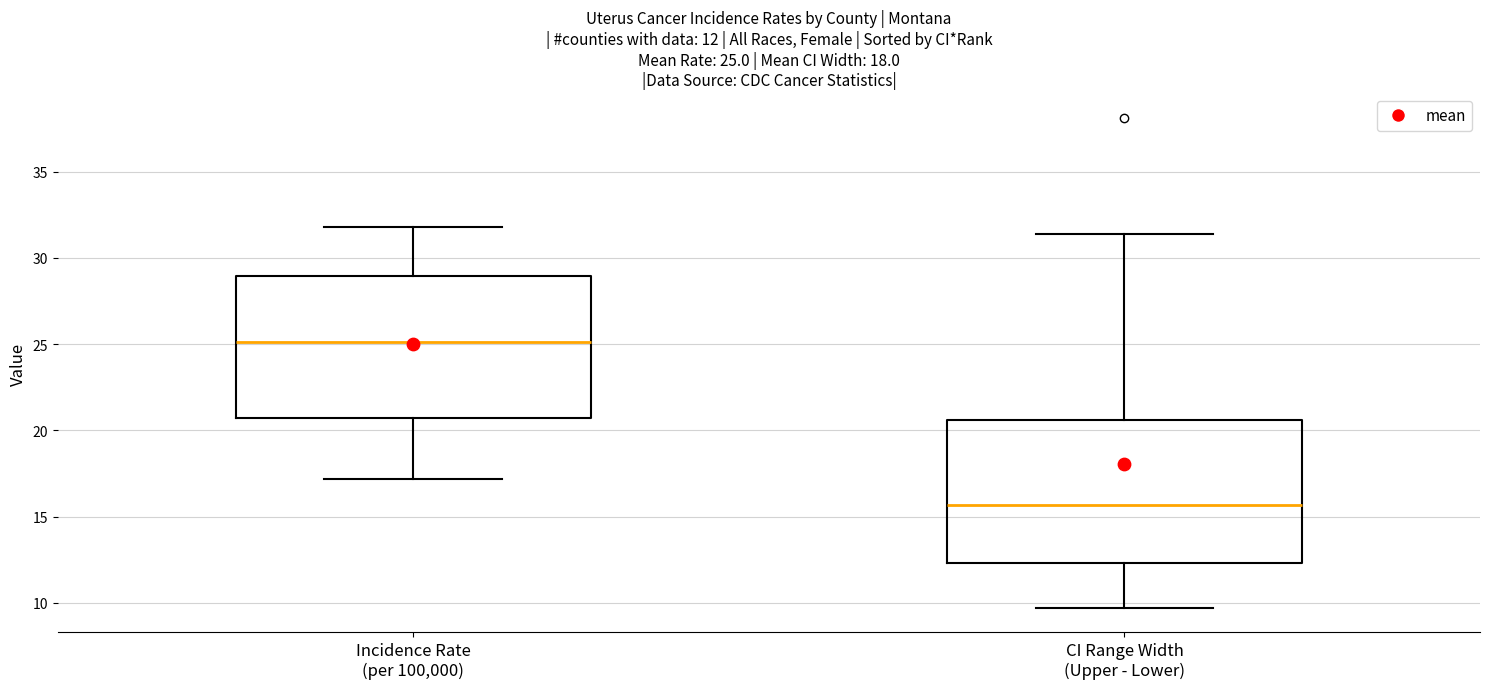

Which box's median line is the highest?

Incidence Rate (per 100,000)